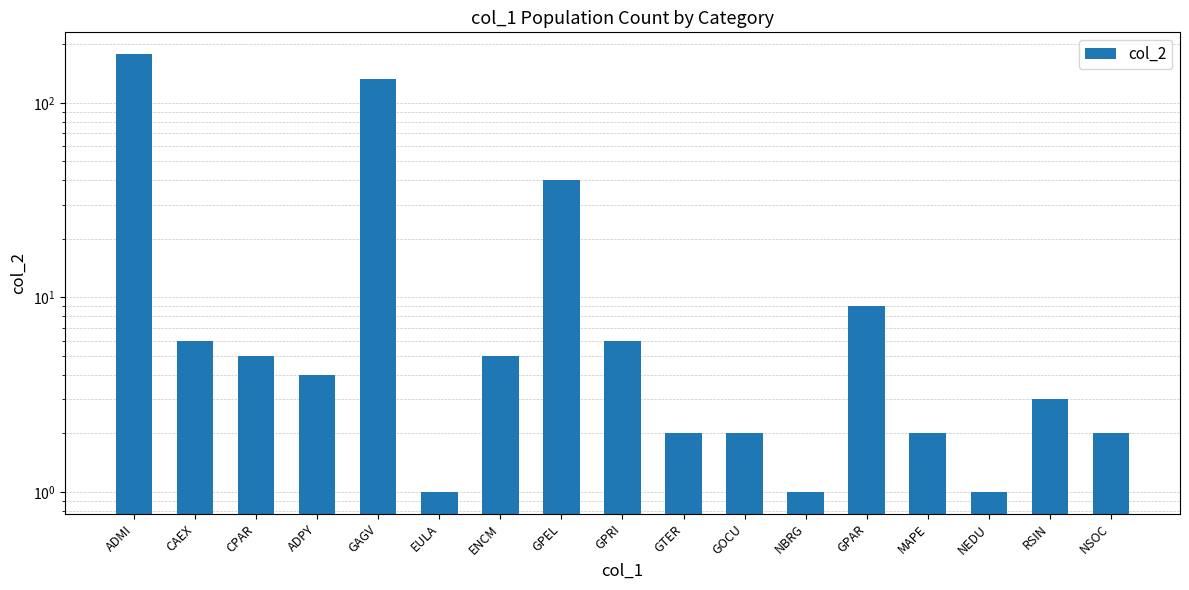

Count the number of categories in the chart.

17